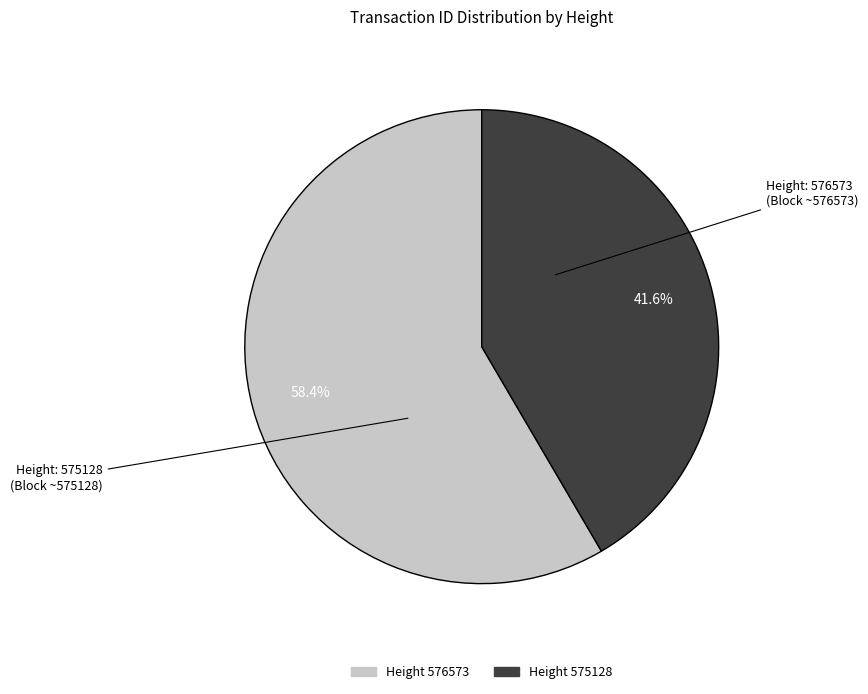

Is there a majority slice in this chart?

Yes